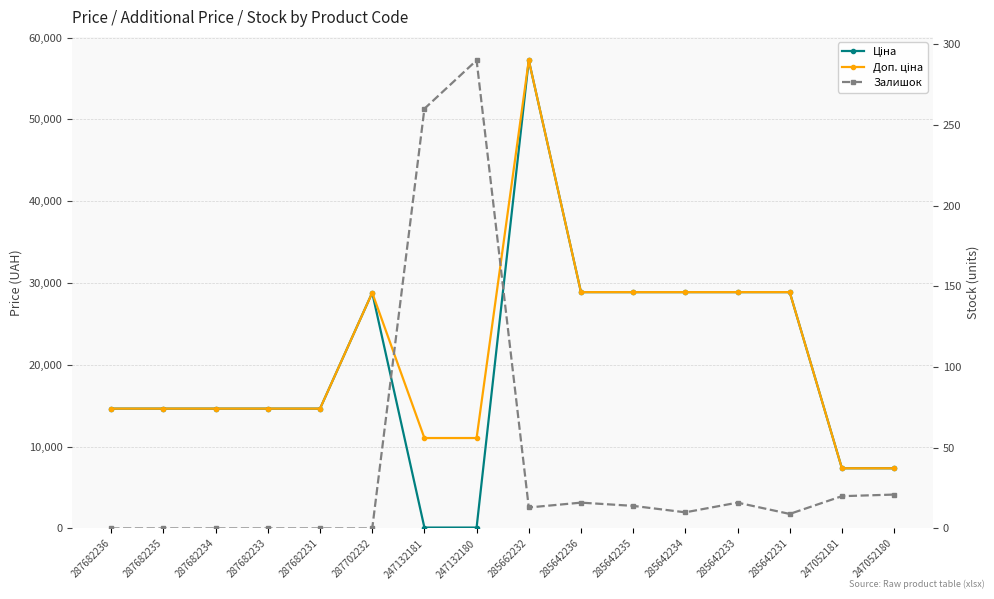

How many values in the Доп. ціна series are below 14649?

4